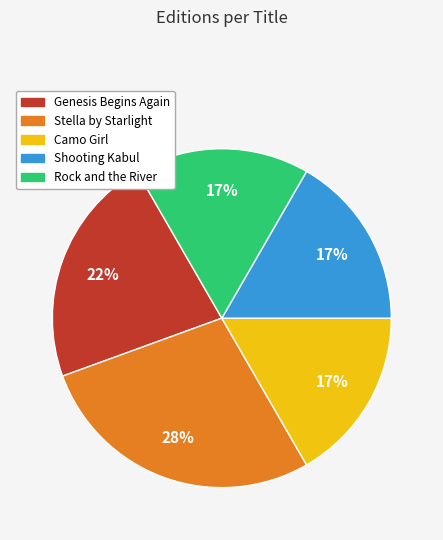

How many segments does this pie chart have?

5